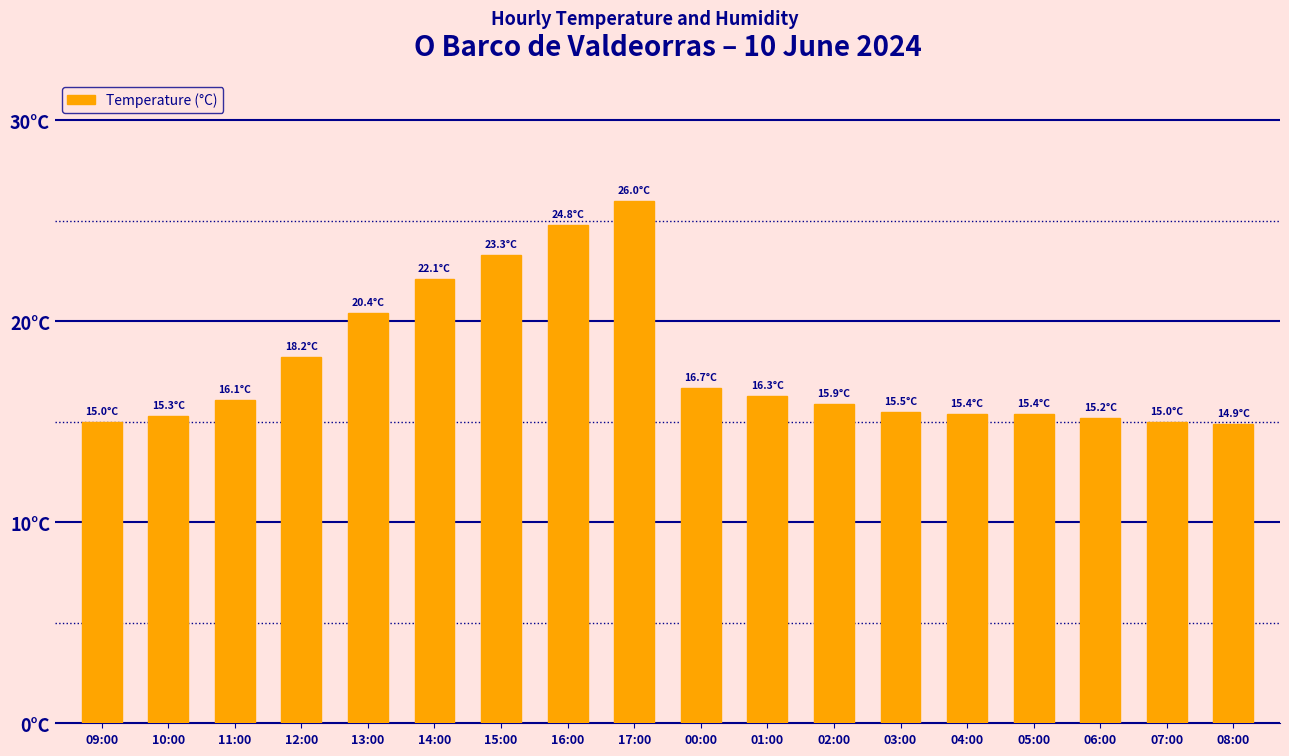

What is the difference between the maximum and minimum values?

11.1